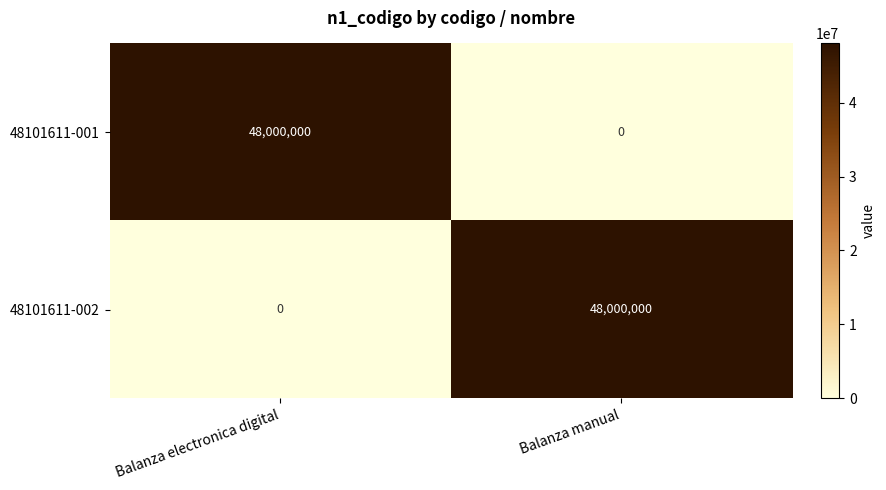

At how many categories does at least one series exceed 24824479?

2